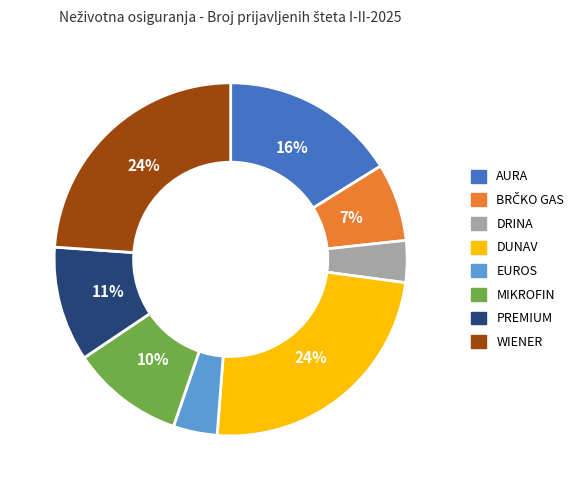

Do DUNAV and PREMIUM together represent more than half of the pie?

No